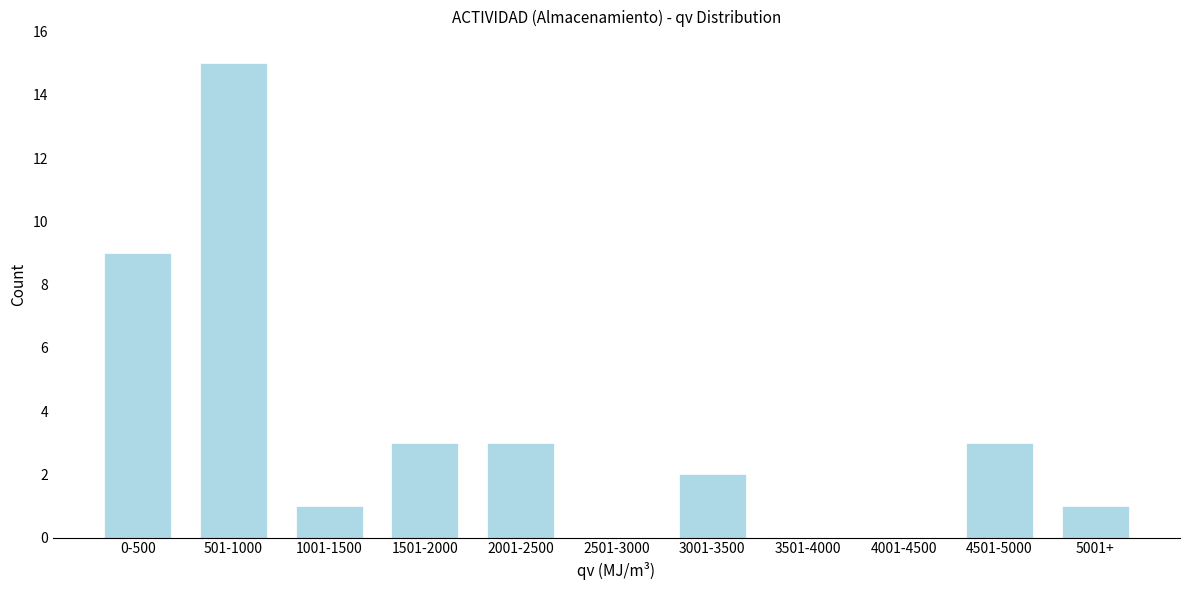

Reading right to left, extract all data points from this chart.

5001+=1	4501-5000=3	4001-4500=0	3501-4000=0	3001-3500=2	2501-3000=0	2001-2500=3	1501-2000=3	1001-1500=1	501-1000=15	0-500=9